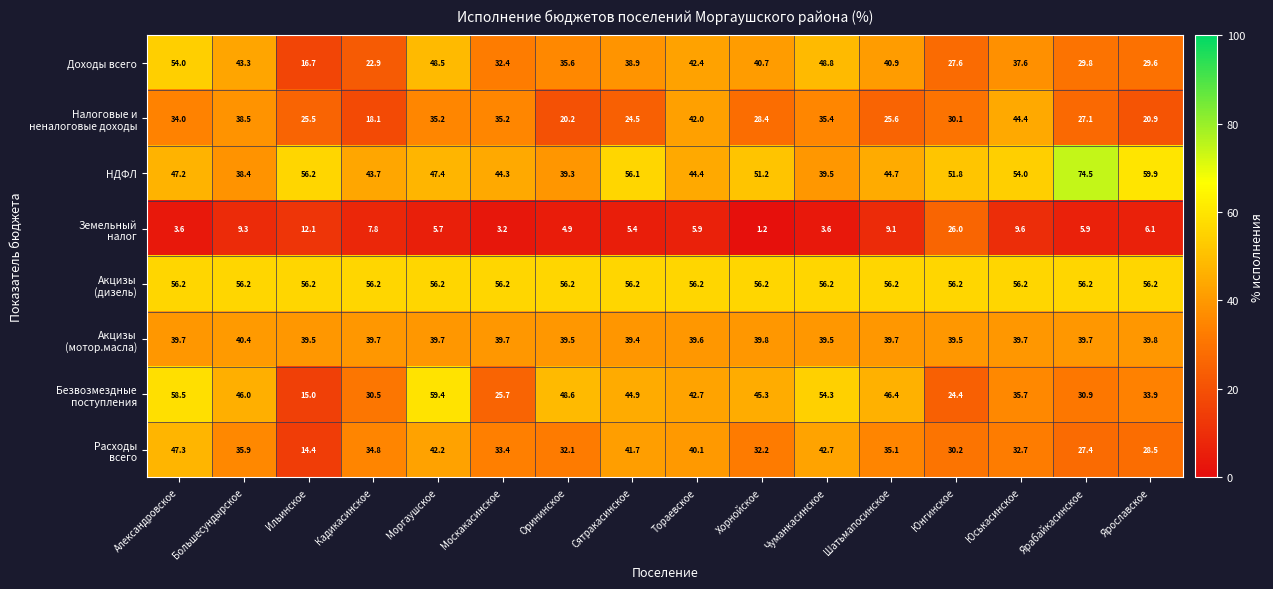

At which label does НДФЛ first exceed 47?

Александровское